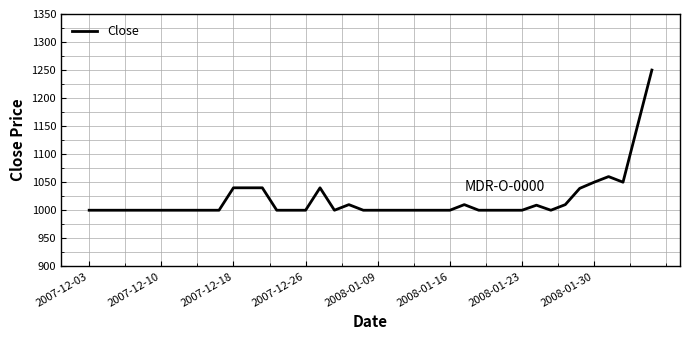

What is the difference between the maximum and minimum values?

250